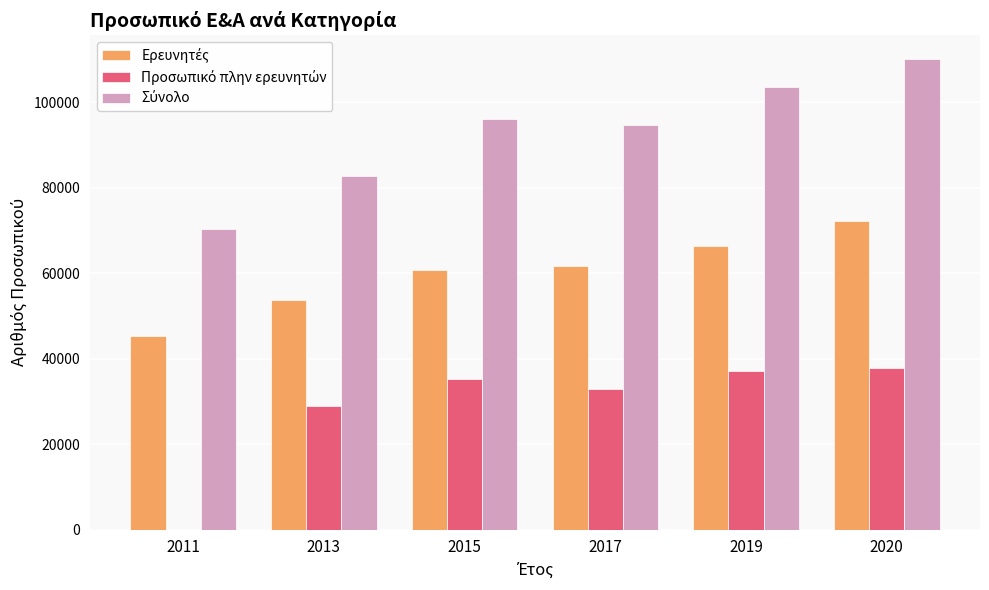

What is the total value across all series at 2011?

115468